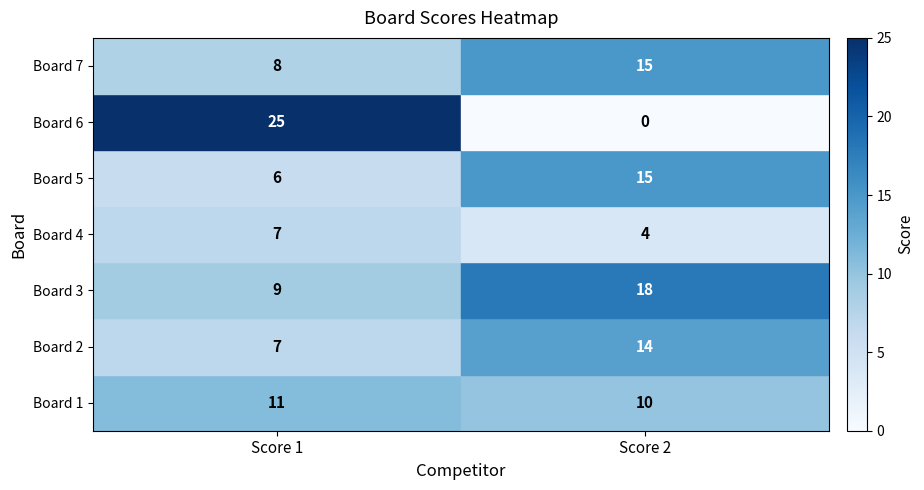

What is the total value across all series at Score 2?

76